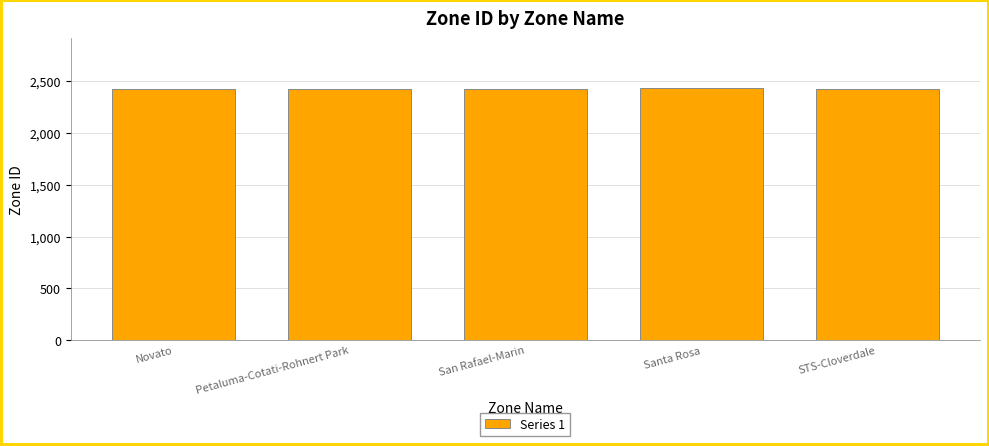

What is the label of the 2nd bar from the left?

Petaluma-Cotati-Rohnert Park